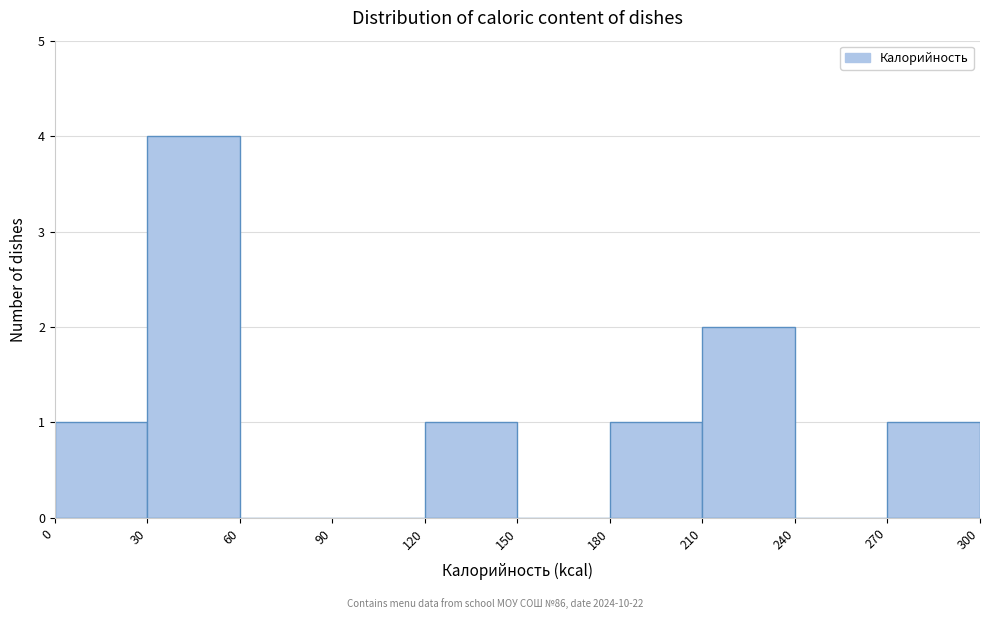

Reading left to right, list every bar in this chart as the range it spans on the x-axis followed by its height. The values are not printed on the chart, so give them approximately, as read against the axis.

0 to 30: 1
30 to 60: 4
60 to 90: 0
90 to 120: 0
120 to 150: 1
150 to 180: 0
180 to 210: 1
210 to 240: 2
240 to 270: 0
270 to 300: 1